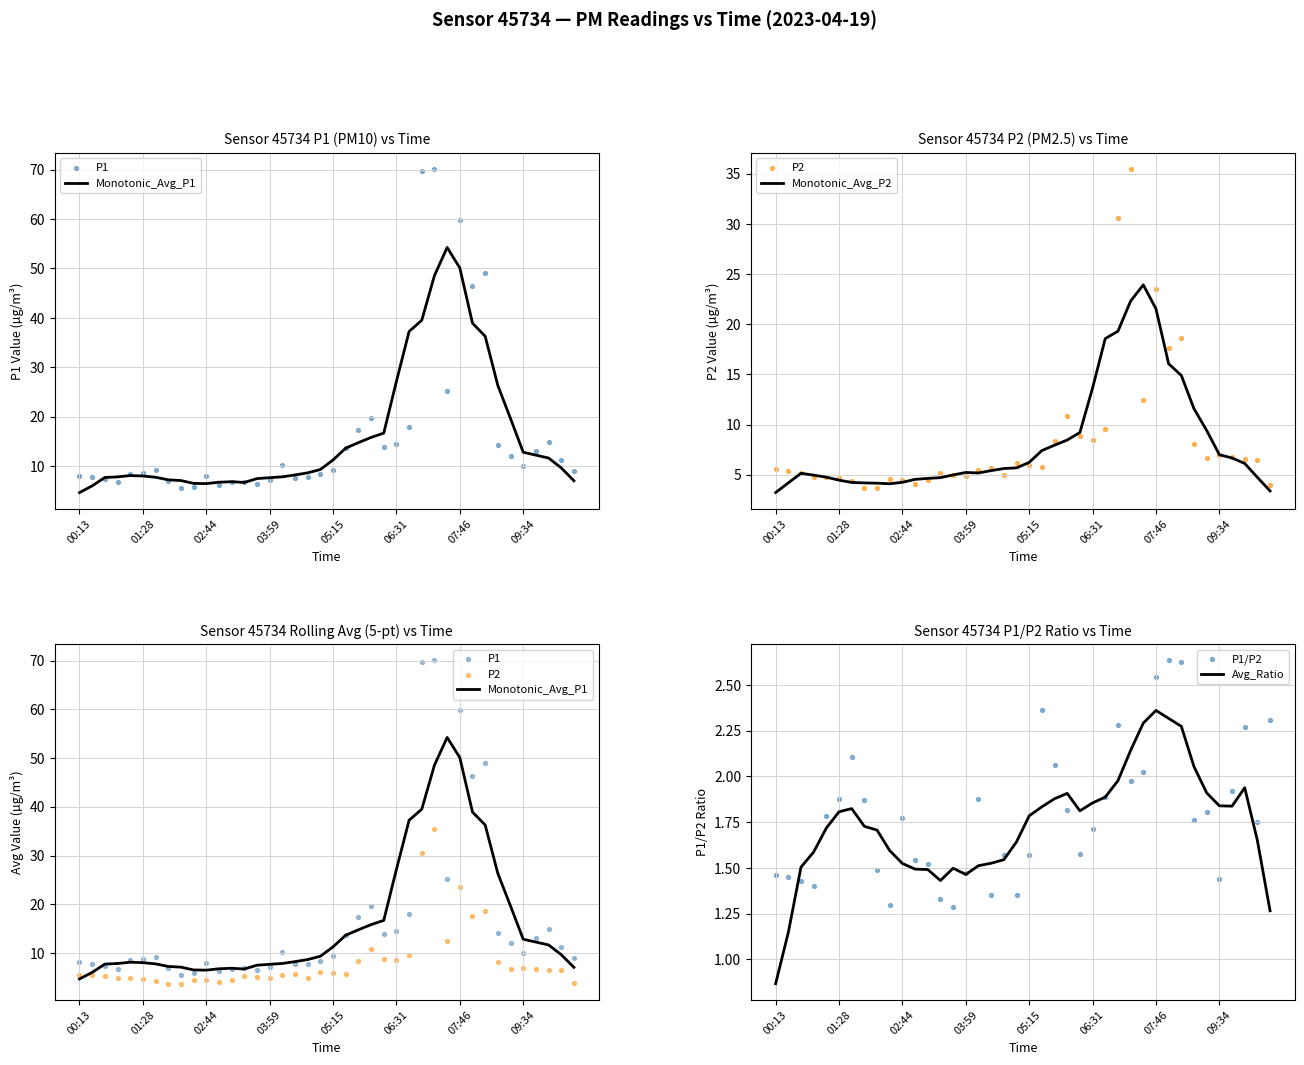

Where is Monotonic_Avg_P2 nearest to the value 13?

06:31